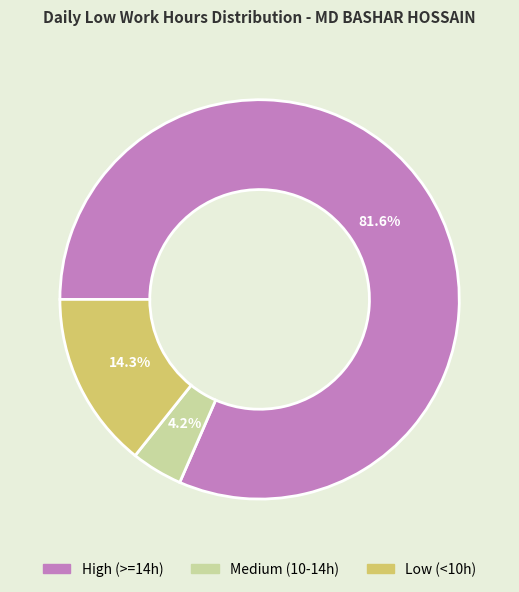

How many segments does this pie chart have?

3